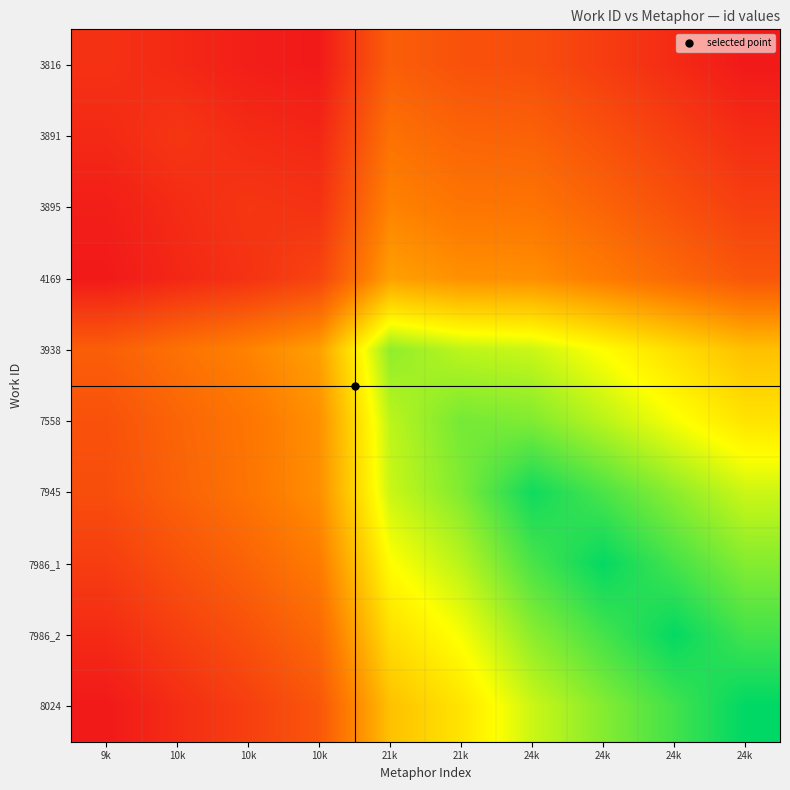

What is the greatest value displayed?

24428.0